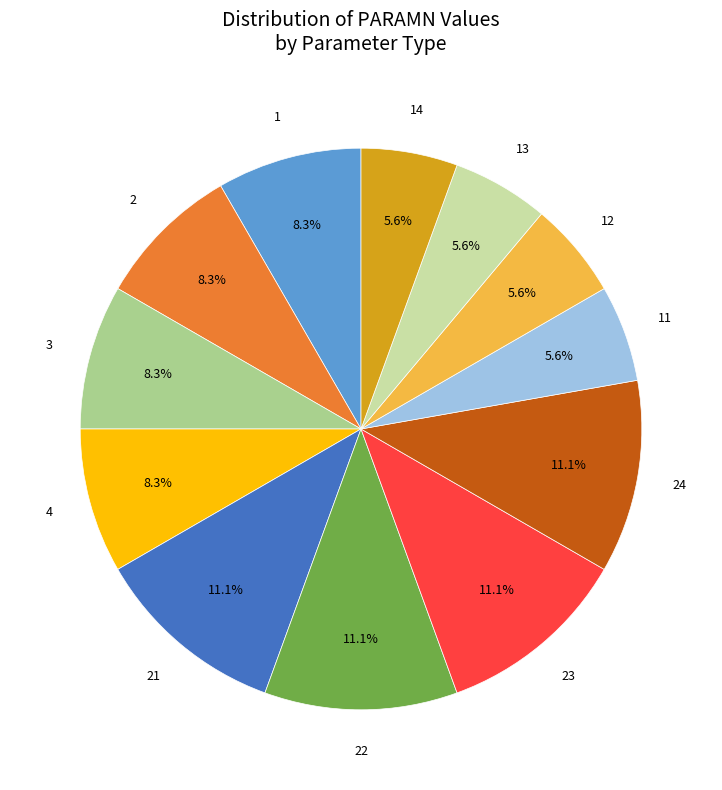

Is there any slice that represents more than half of the pie?

No